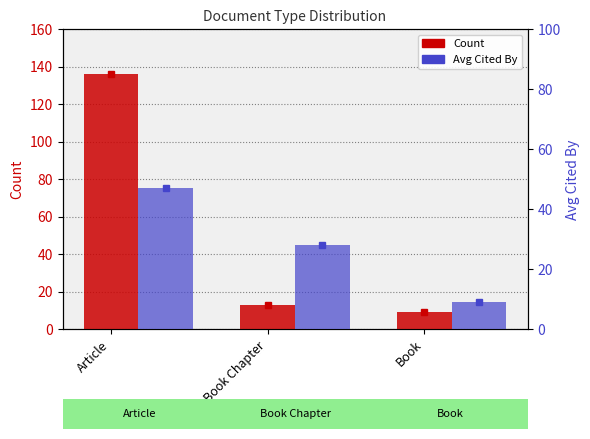

At which label does Avg Cited By first exceed 28?

Article